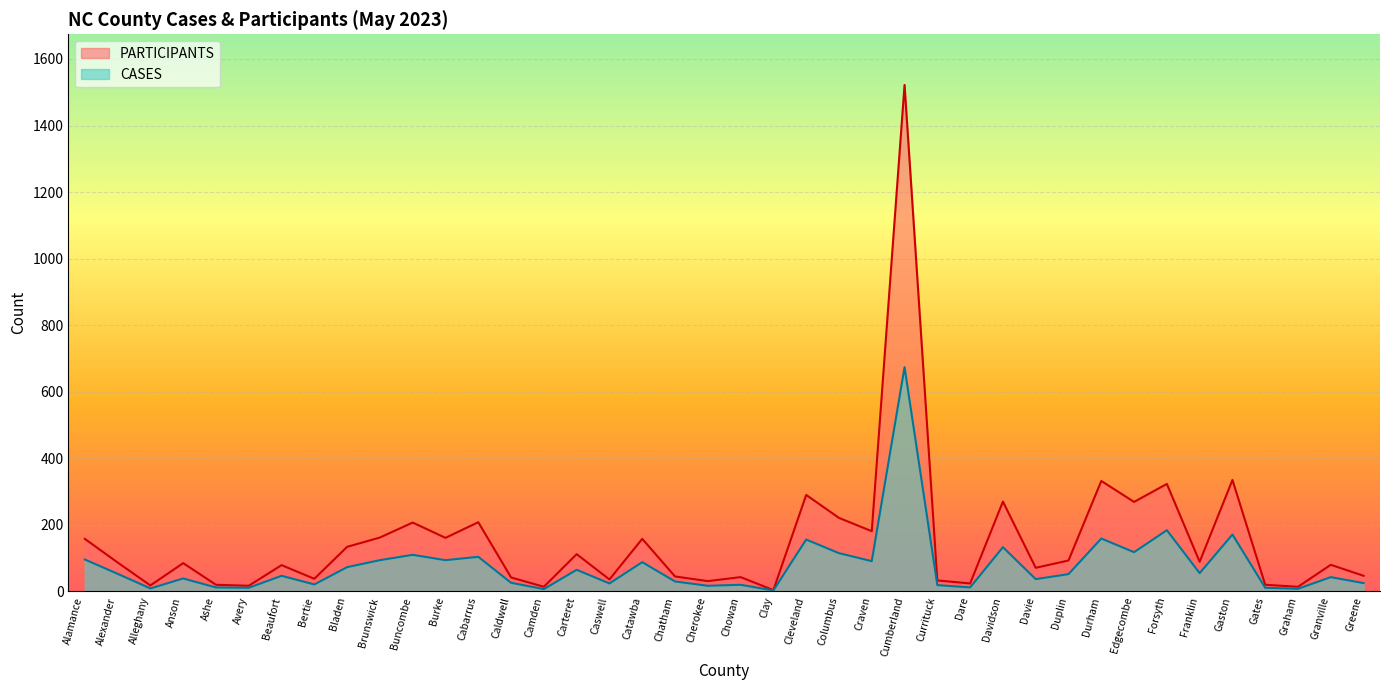

What is the approximate value of CASES at Gaston?

171